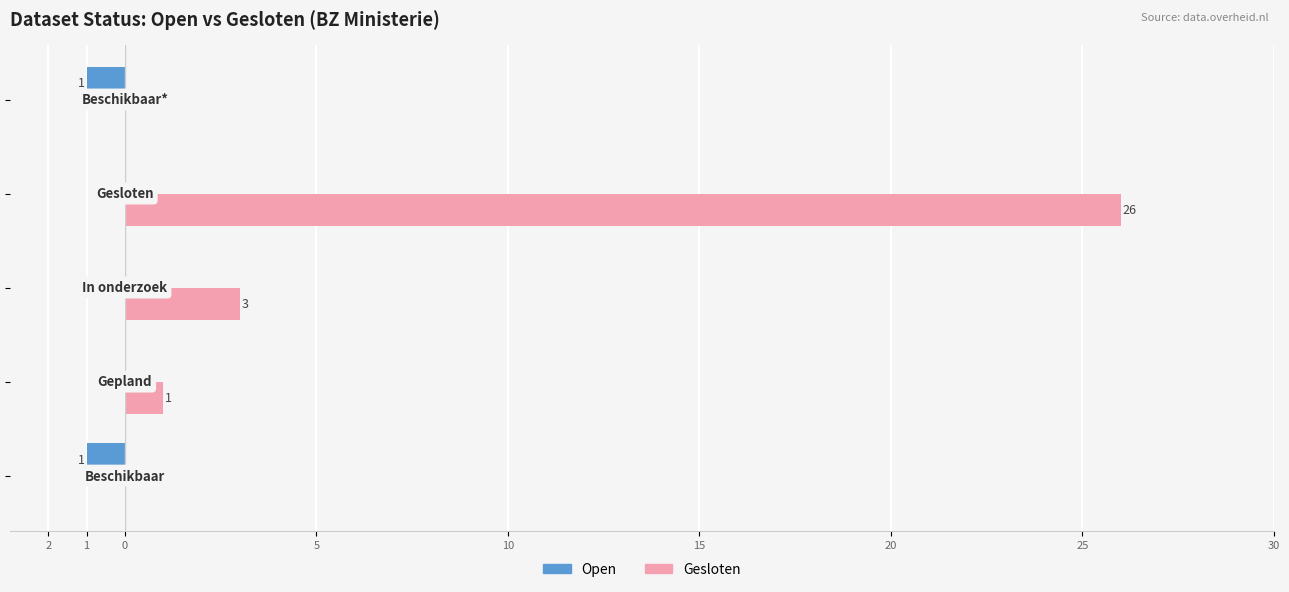

What are all the series names shown in the legend?

Open, Gesloten